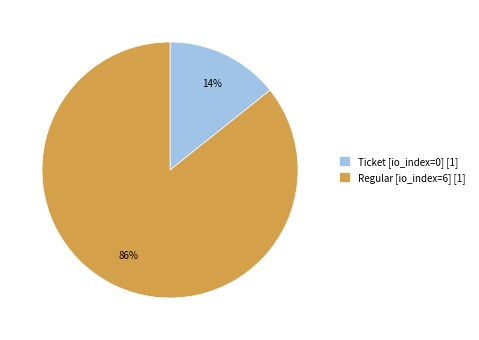

Between Ticket [io_index=0] [1] and Regular [io_index=6] [1], which is larger?

Regular [io_index=6] [1]